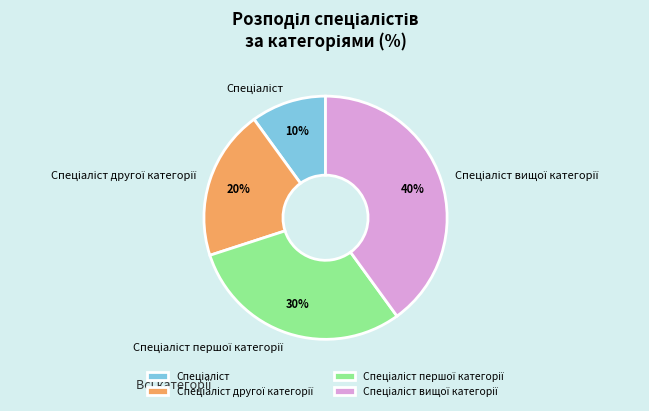

Is there a majority slice in this chart?

No